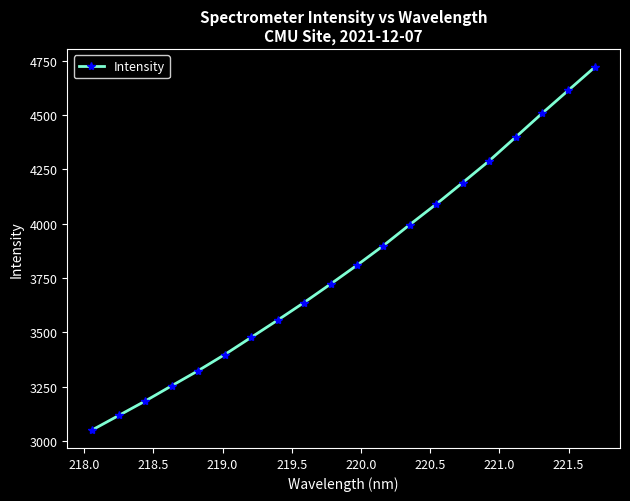

What is the value of the 9th point from the left?

3637.3